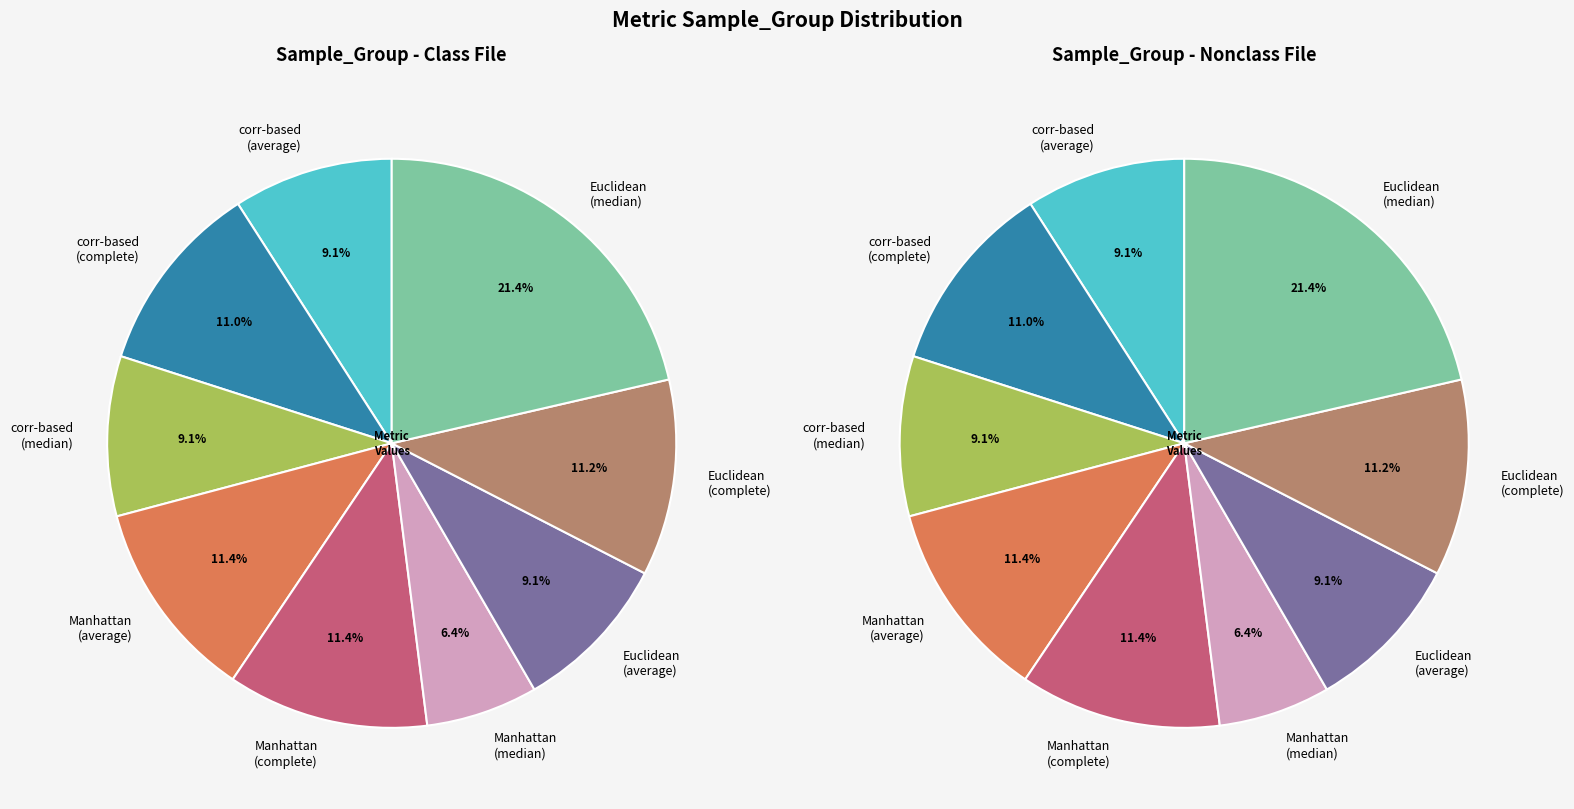

Combined, do Manhattan (complete) and Euclidean (average) account for over 50%?

No